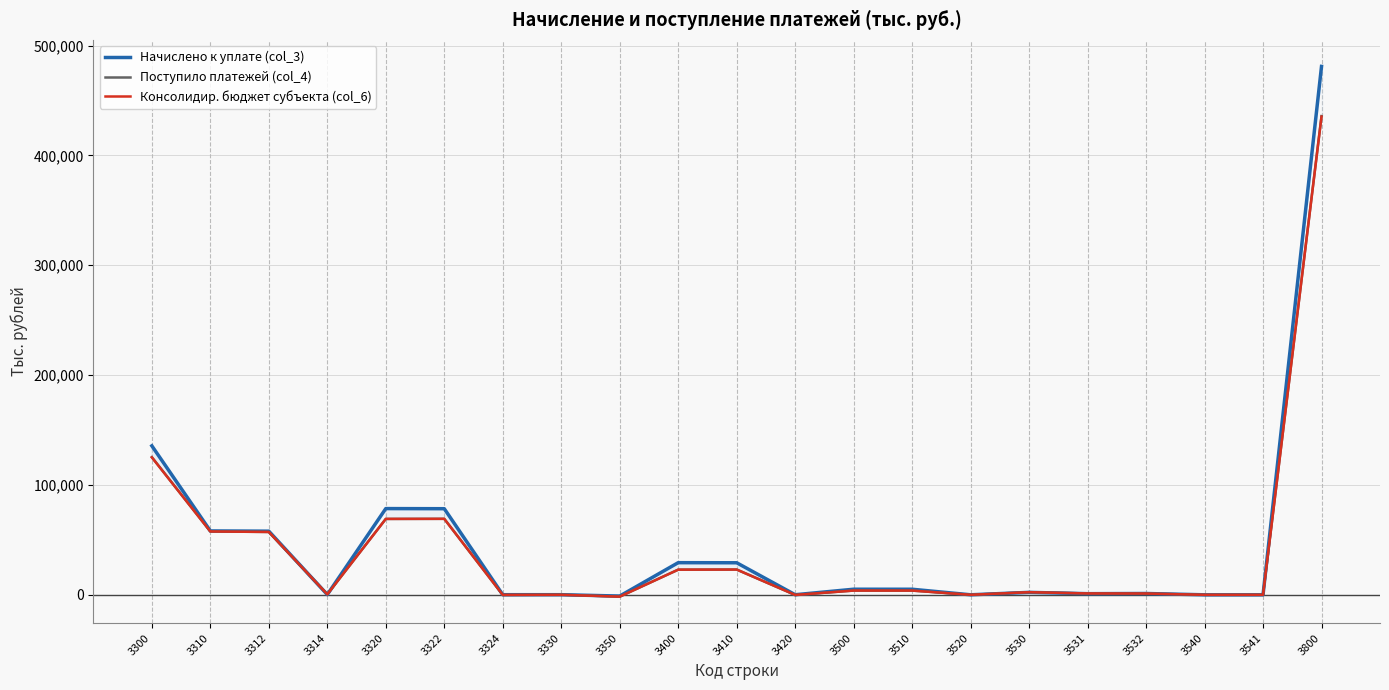

Reading left to right, transcribe all the data shown in this chart.

Начислено к уплате (col_3): 135616	58146	57937	209	78499	78394	105	104	-1133	29262	29181	81	5090	5071	19	2230	1034	1196	4	3	481049
Поступило платежей (col_4): 125332	57722	57218	504	69095	69178	-83	174	-1659	22893	22998	-105	3871	3851	20	2396	1238	1158	7	7	435815
Консолидир. бюджет субъекта (col_6): 125116	57672	57218	454	69103	69178	-75	0	-1659	22903	22998	-95	3869	3851	18	2396	1238	1158	7	7	435357